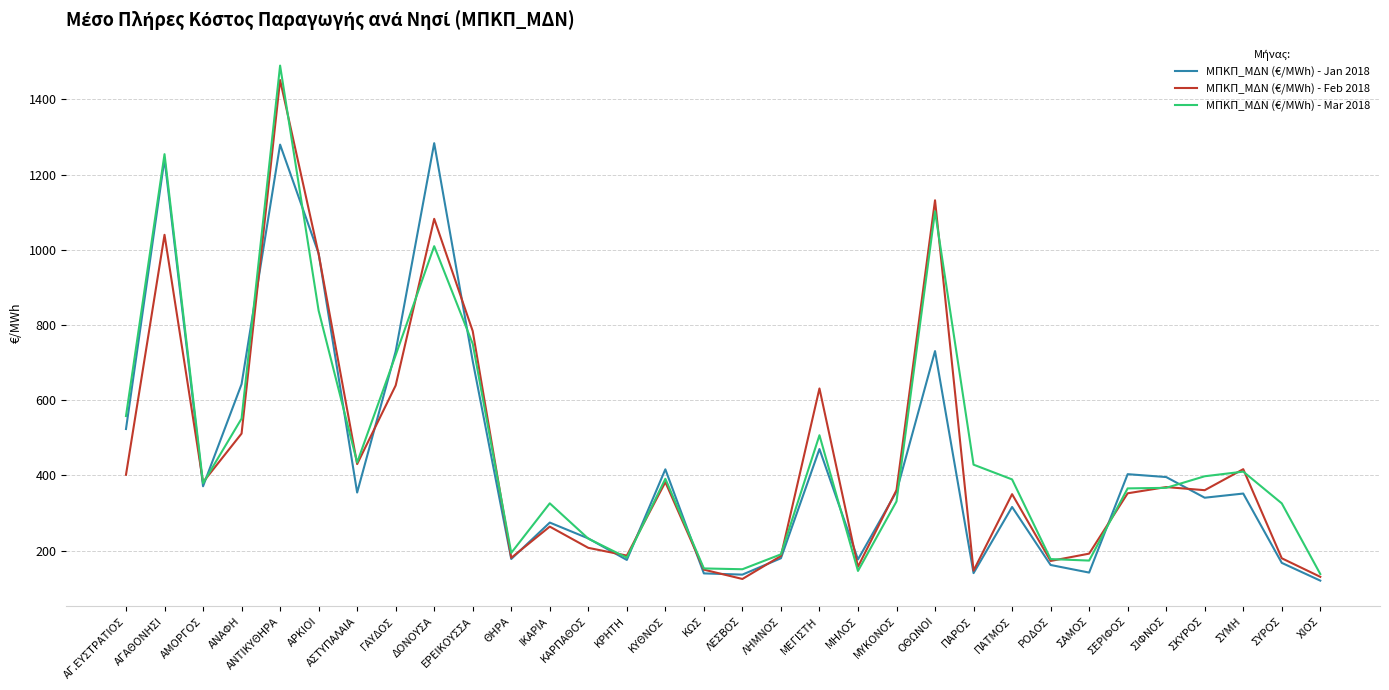

Does the chart have visible grid lines?

Yes